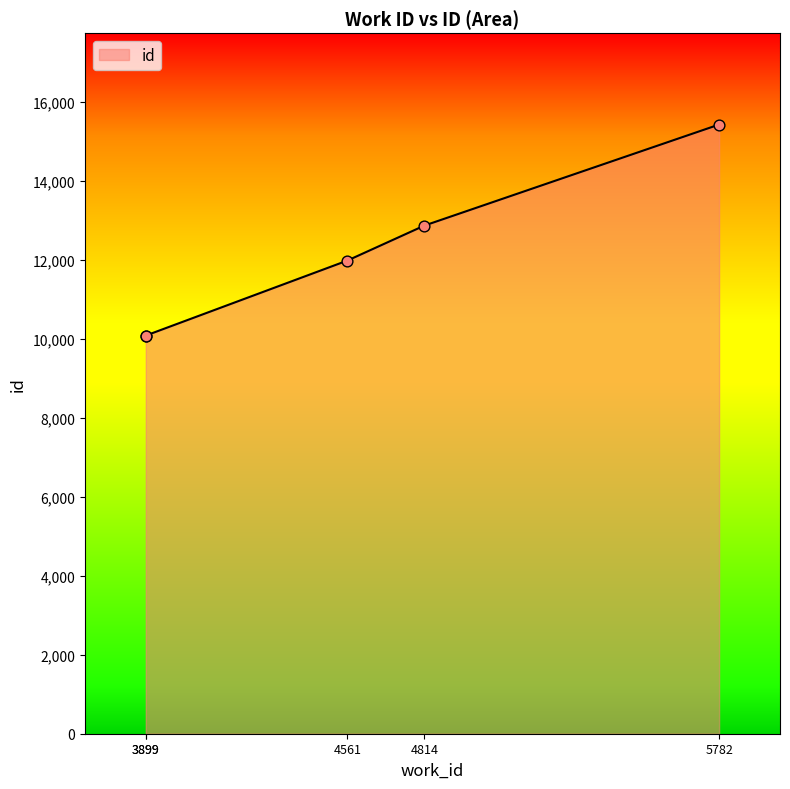

What is the change in value from 4814 to 5782?

+2559